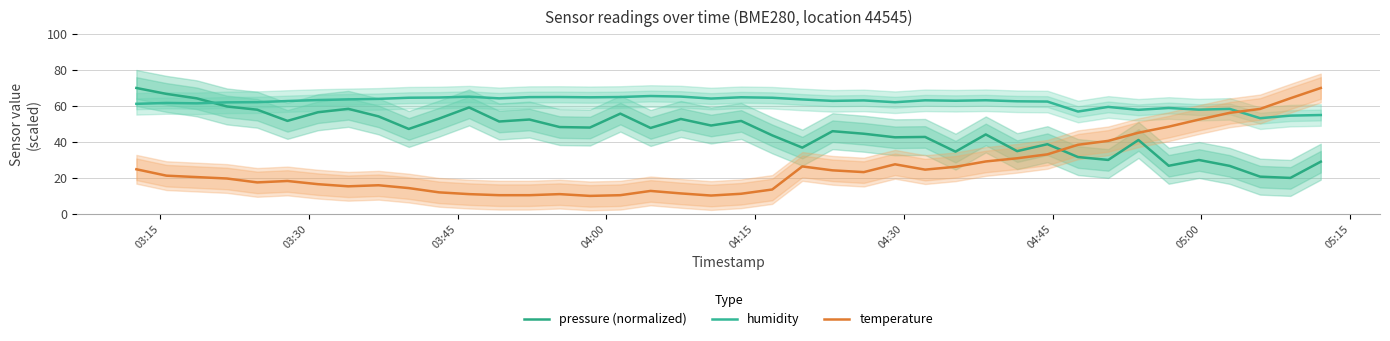

Which series has the largest total across all categories?

humidity